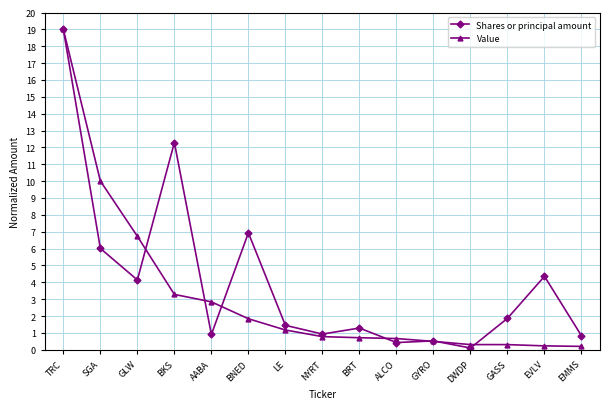

At which category is the sum across all series the highest?

TRC